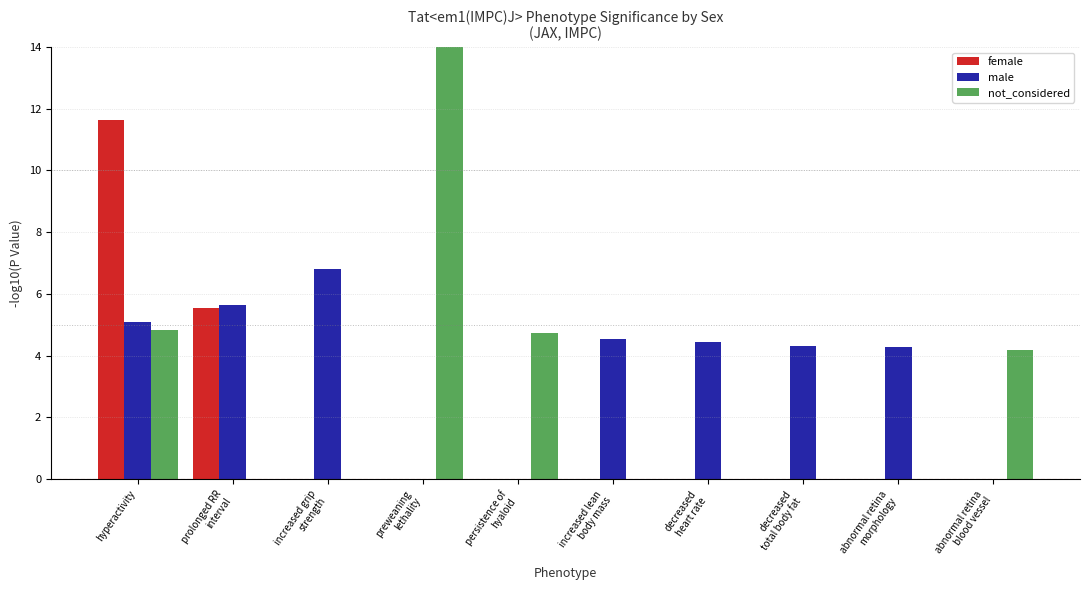

What is the difference between the maximum and minimum values in the female series?

11.6